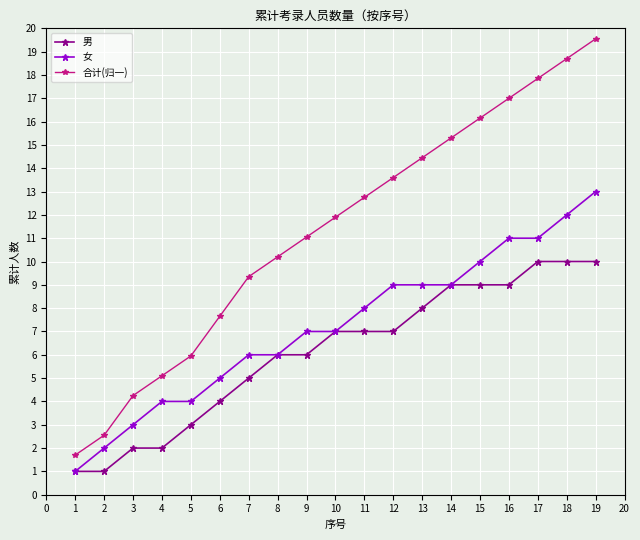

True or false: 合计(归一) has more than 1 points higher than both neighbors.

False